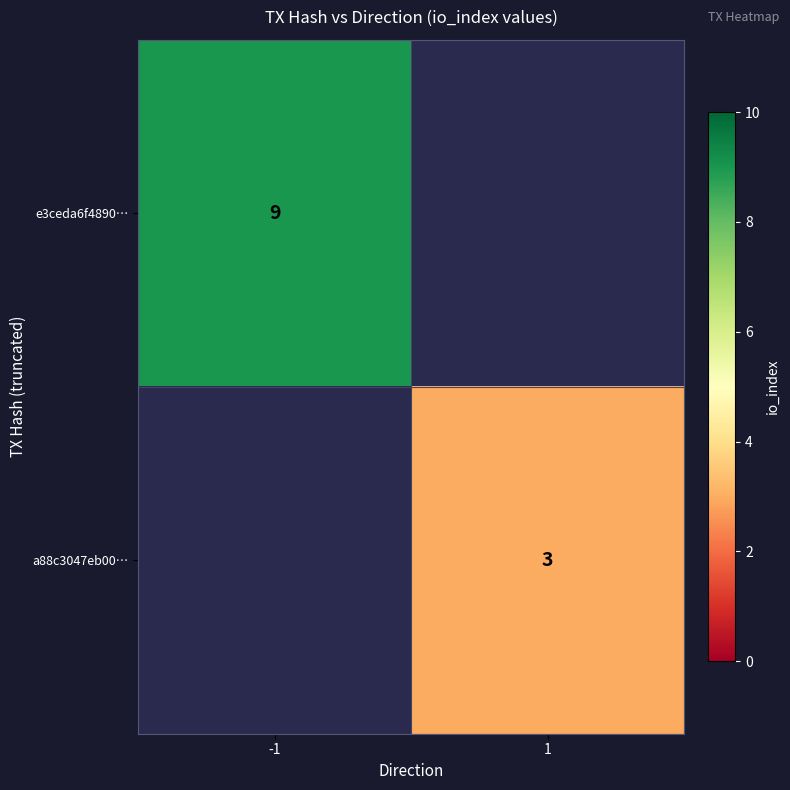

What is the greatest value displayed?

9.0